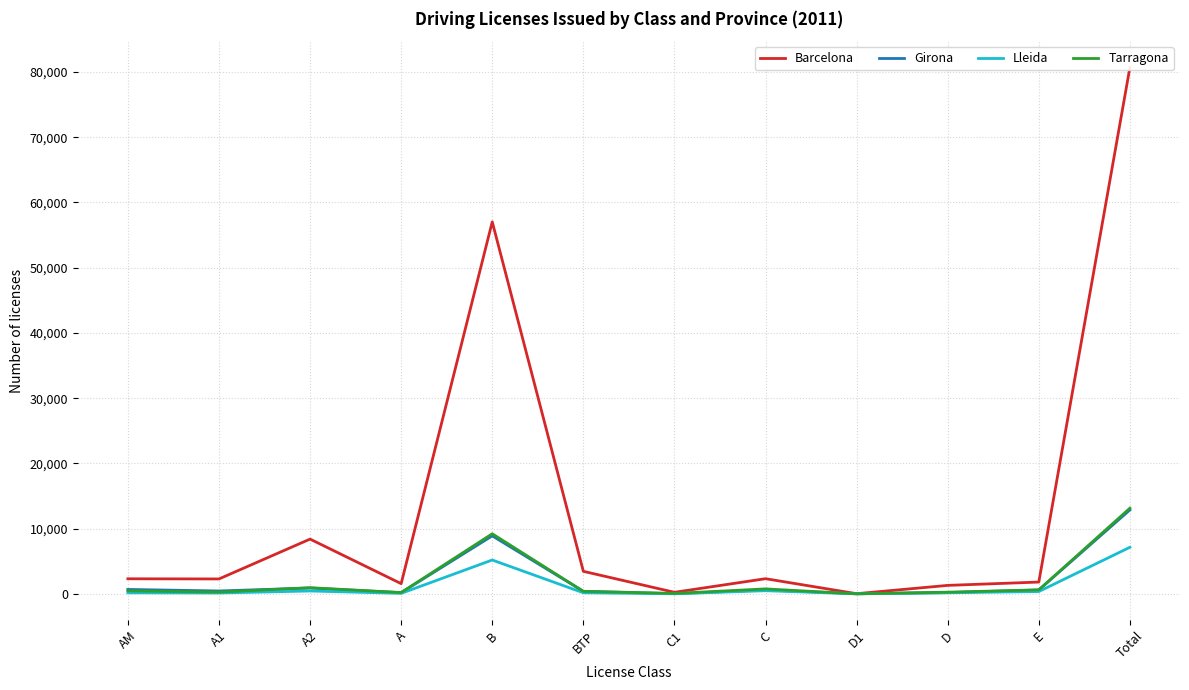

At which category does the chart reach its peak across all series?

Total